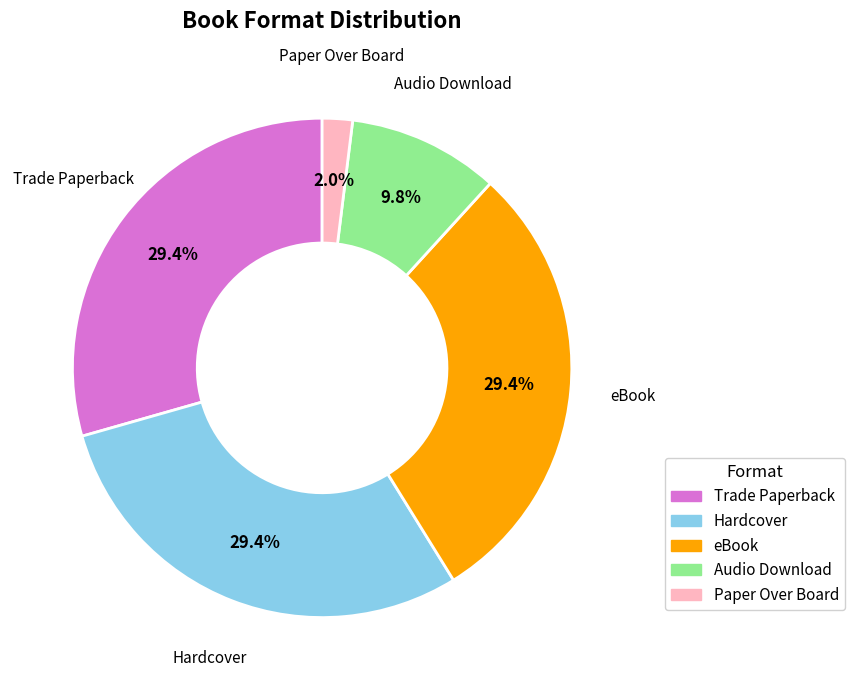

Combined, what portion of the pie is eBook and Paper Over Board?

31.4%